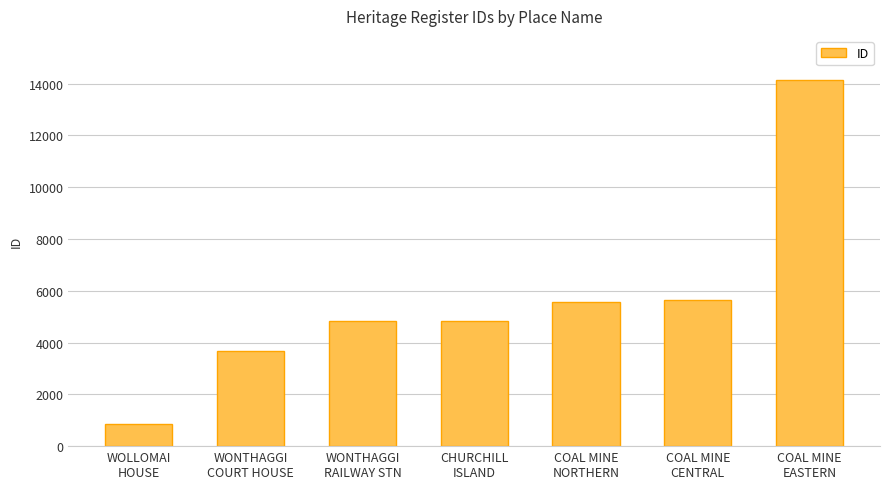

What is the difference between the values at WOLLOMAI
HOUSE and CHURCHILL
ISLAND?

3978